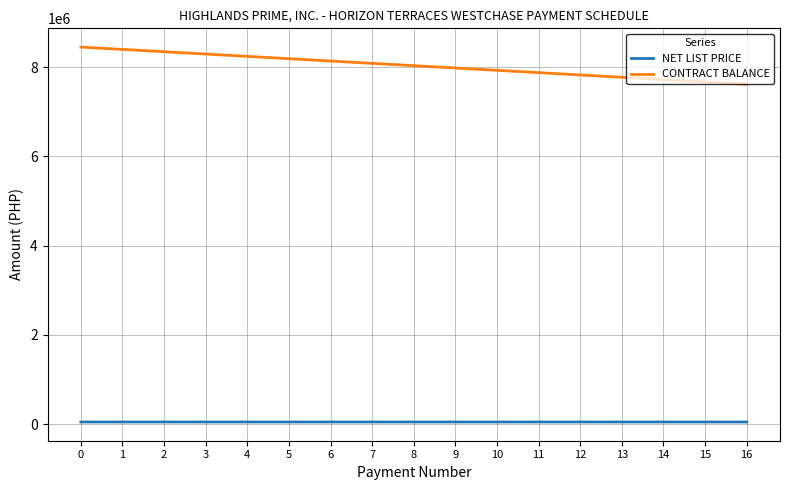

Which series has the widest spread of values?

CONTRACT BALANCE